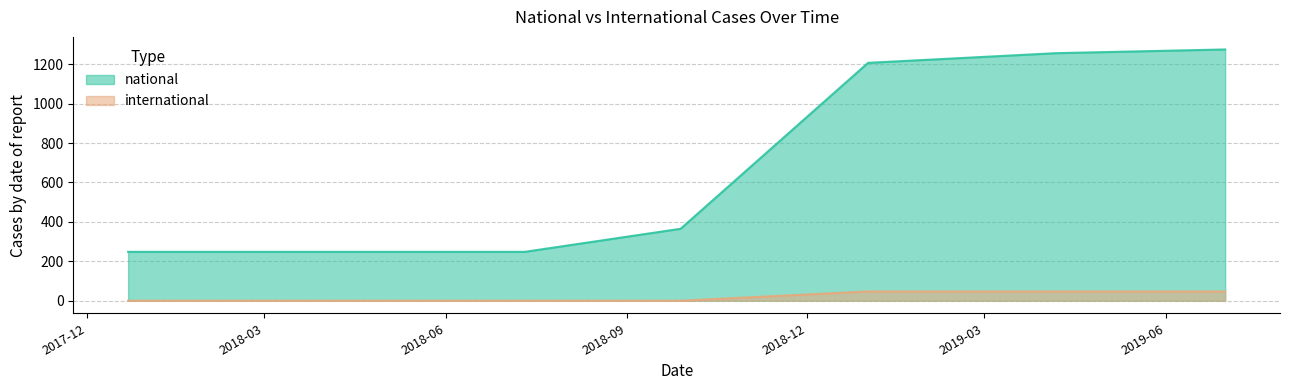

Is it true that national equals 332 at 2017-12-22?

False